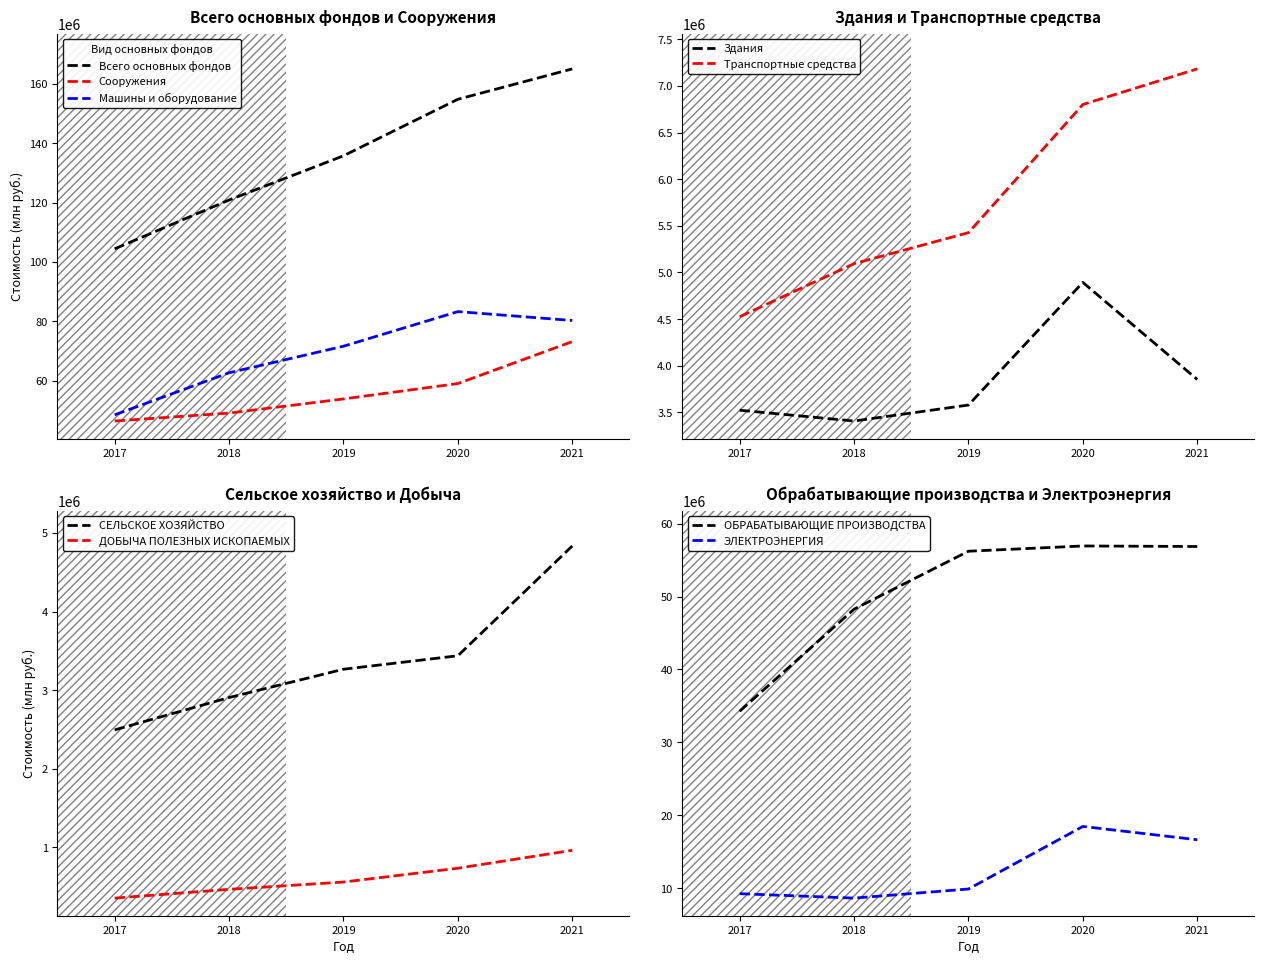

True or false: Транспортные средства and Сооружения cross at least once.

False